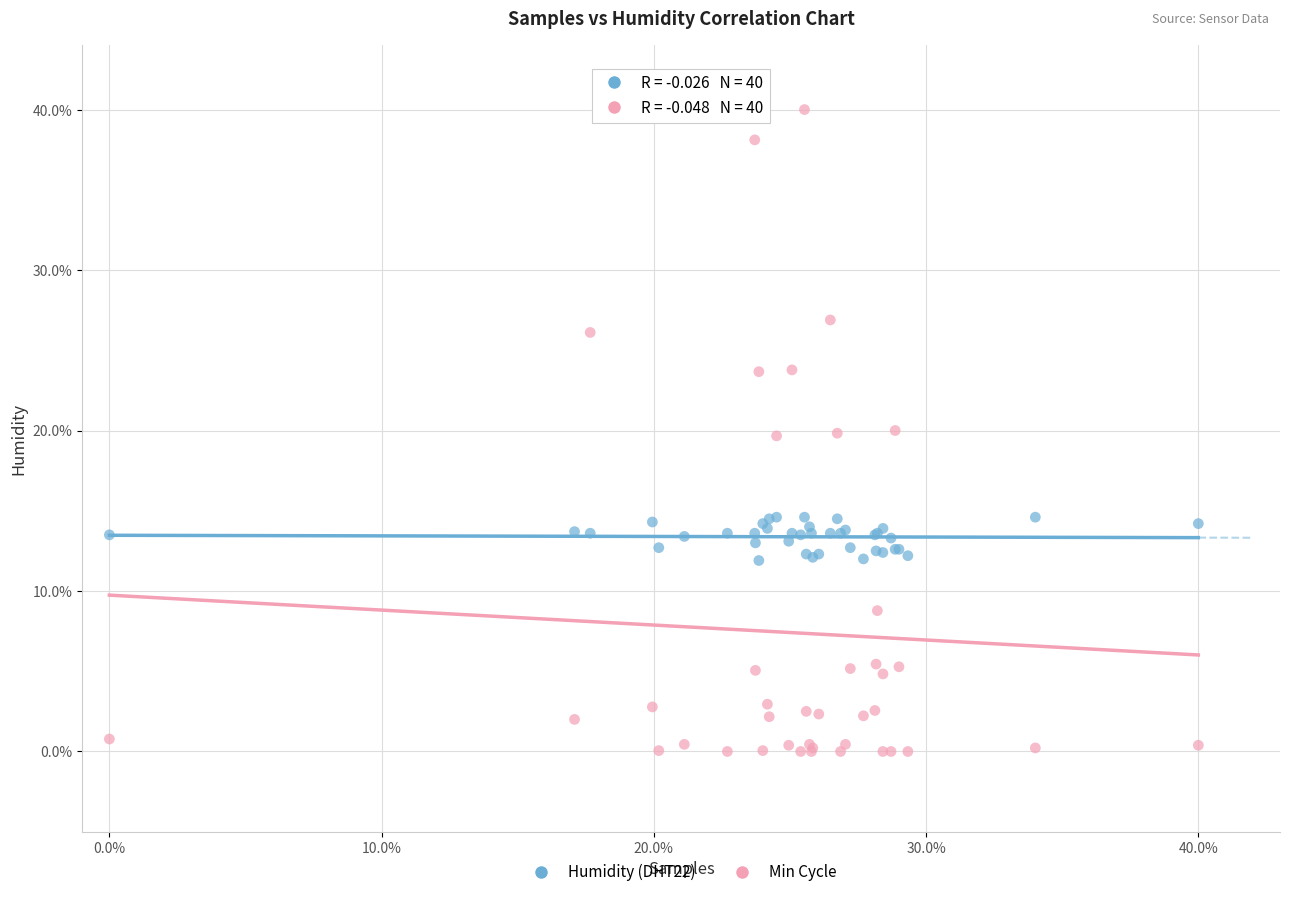

Which series reaches the maximum Y coordinate?

Min Cycle